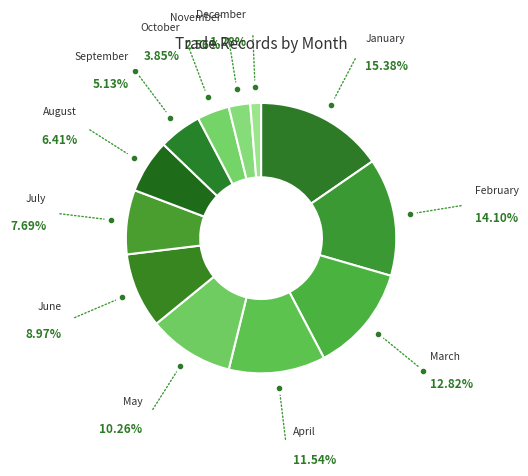

Does May represent more than half of the total?

No